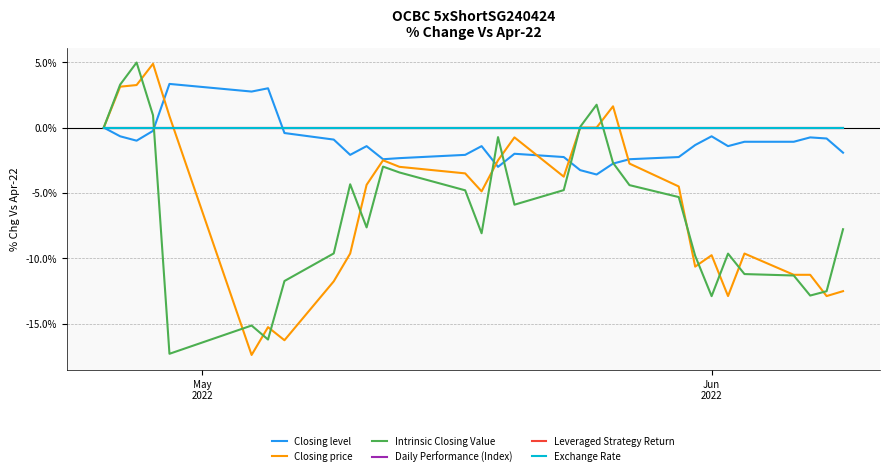

Does the chart have visible grid lines?

Yes